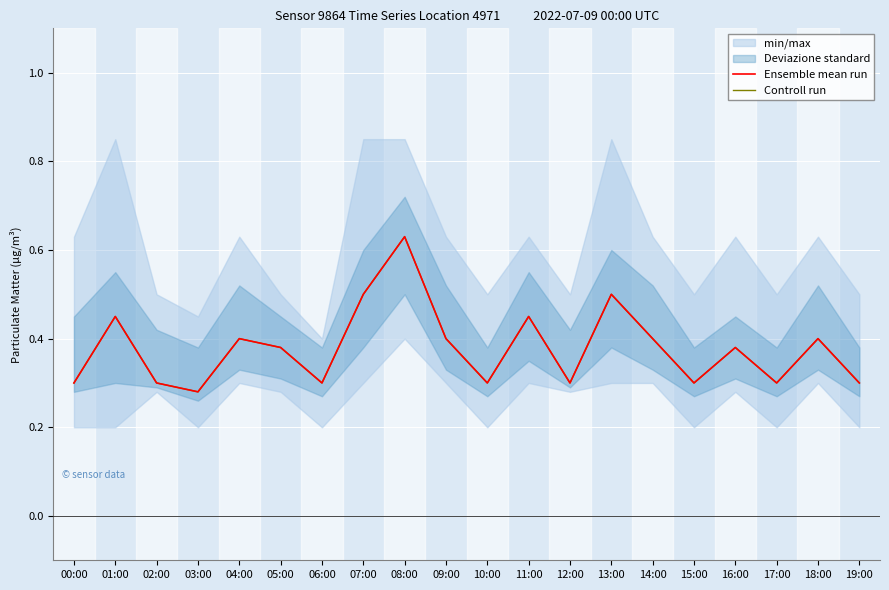

True or false: Ensemble mean run and Controll run intersect in this chart.

False